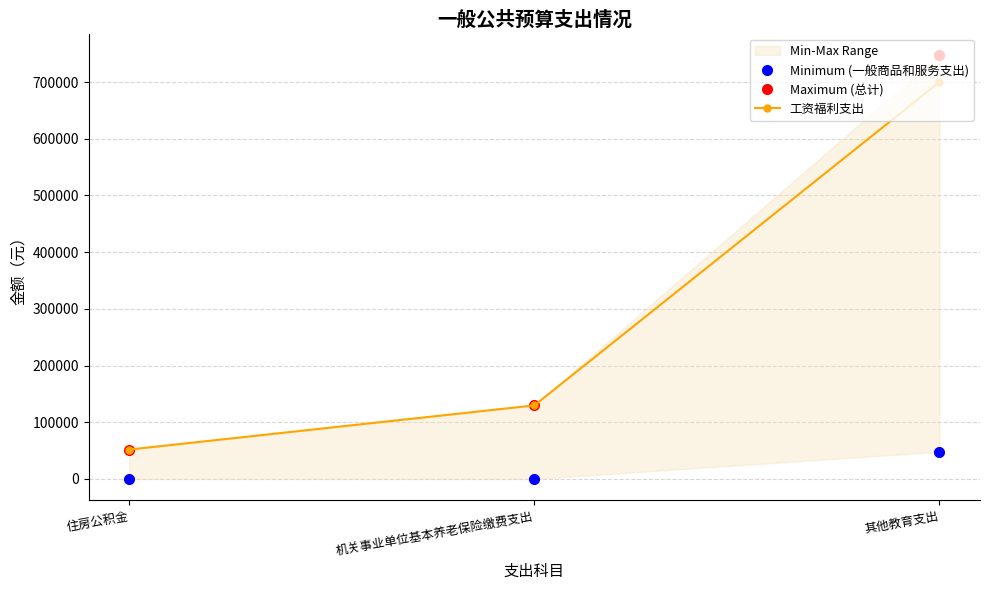

What is the spread (max minus min) of values at 其他教育支出?

699979.0